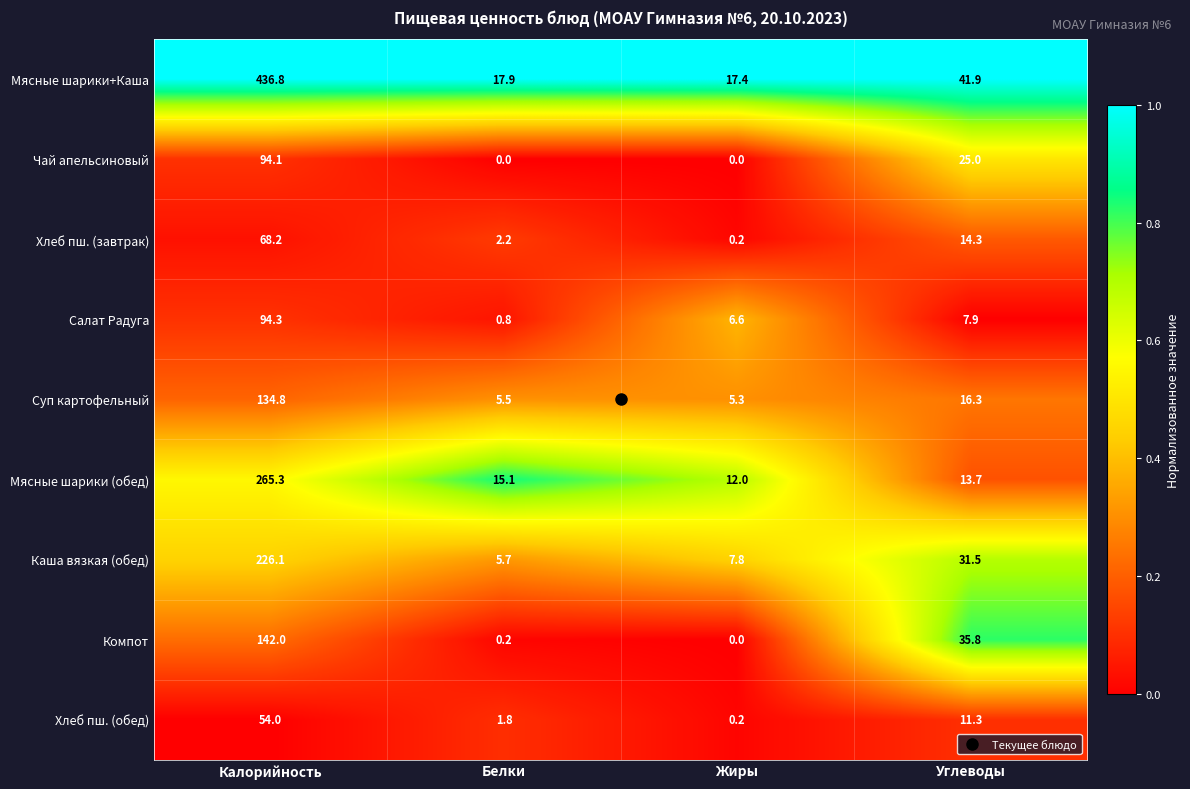

What is the sum of the Мясные шарики+Каша values at Жиры and Калорийность?

454.2